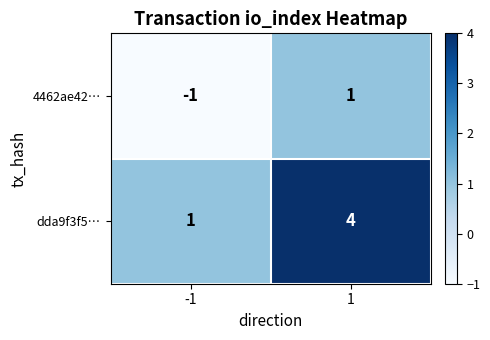

Which series changed the most between -1 and 1?

dda9f3f5…